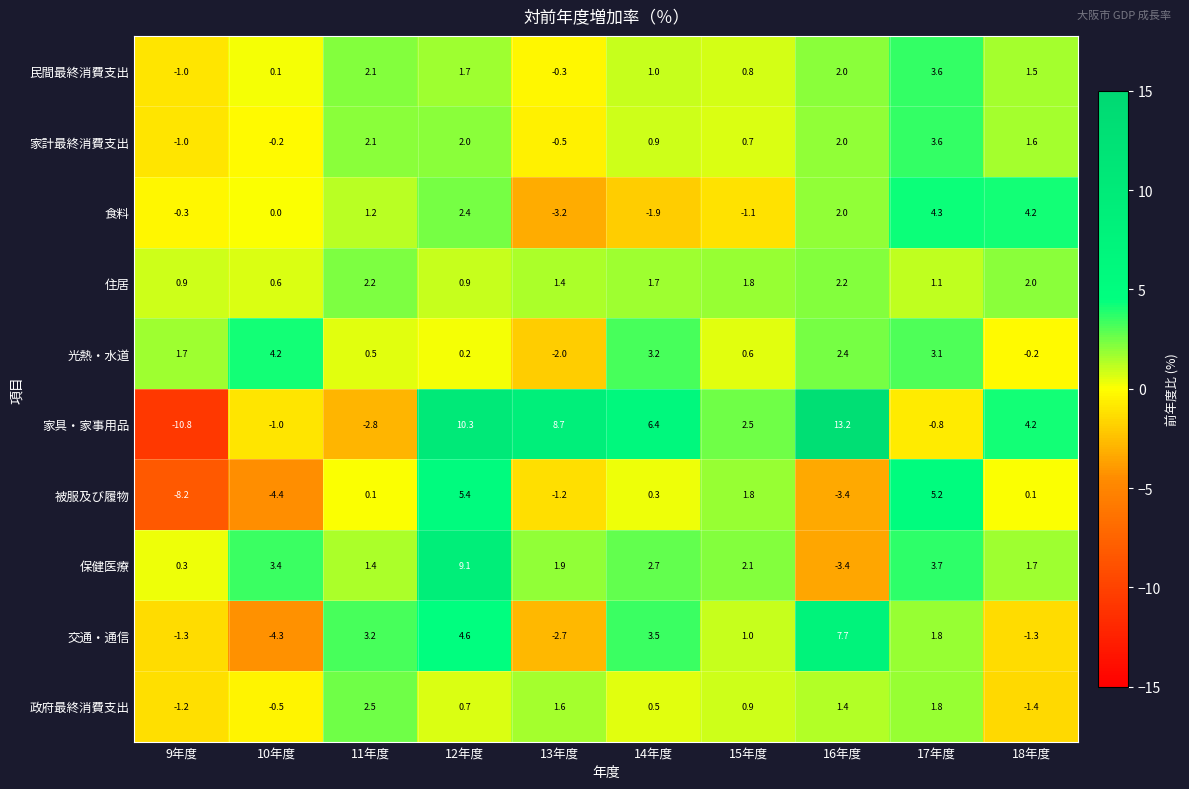

What is the difference between the 交通・通信 values at 16年度 and 12年度?

3.1